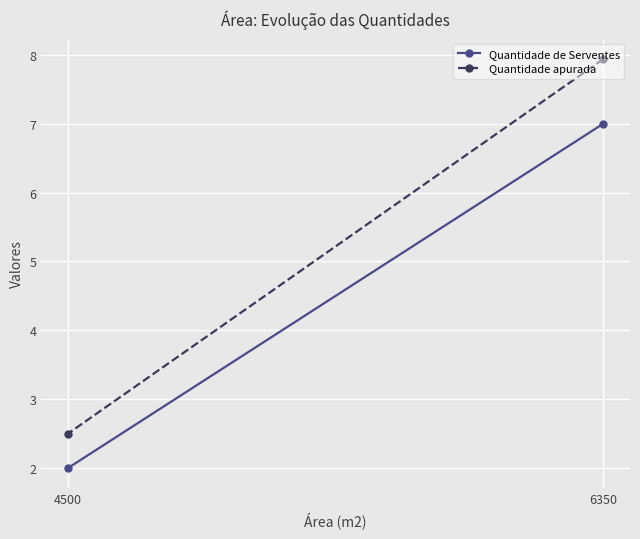

Is it true that Quantidade apurada equals 12.0 at 6350?

False